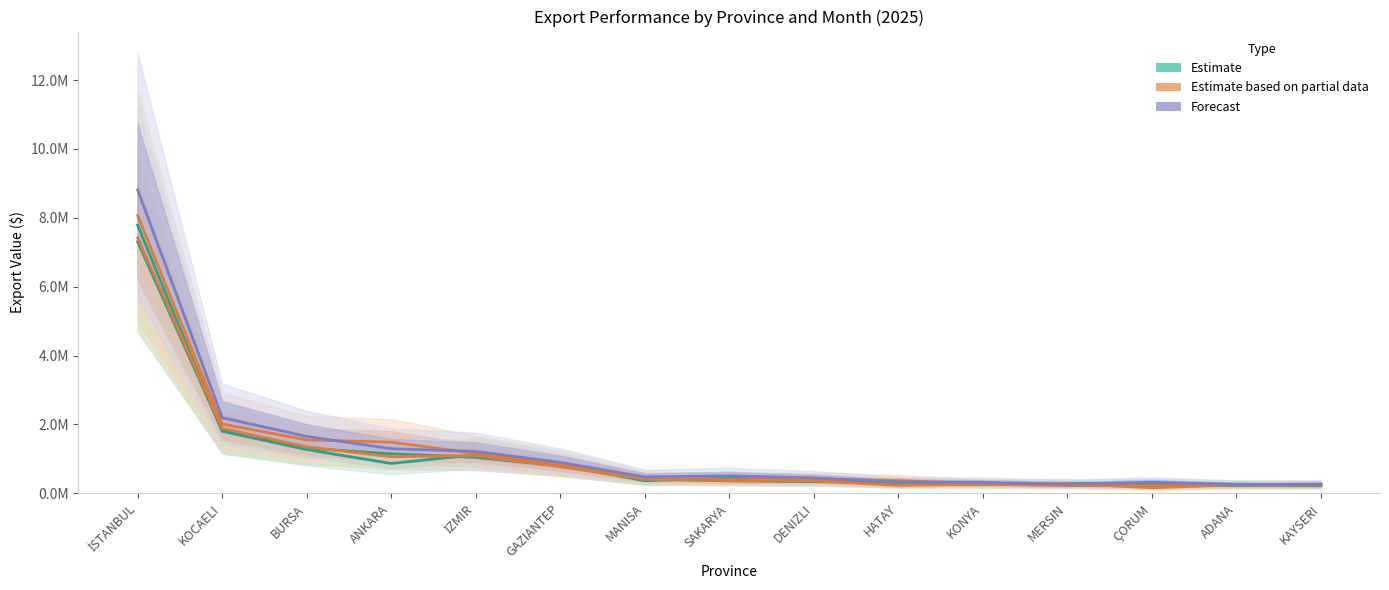

How many series are shown in this chart?

3